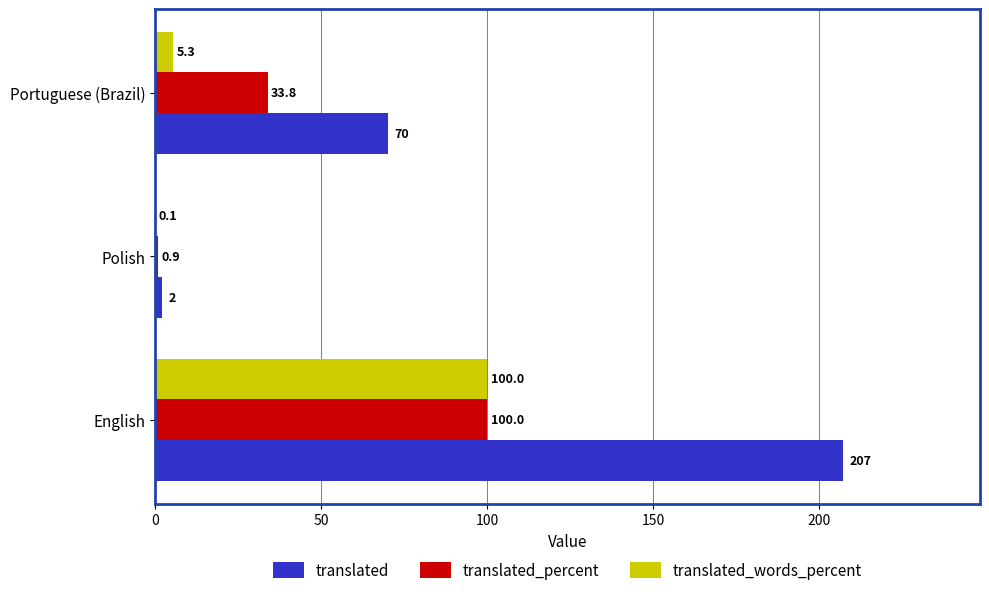

Which series has the largest total across all categories?

translated